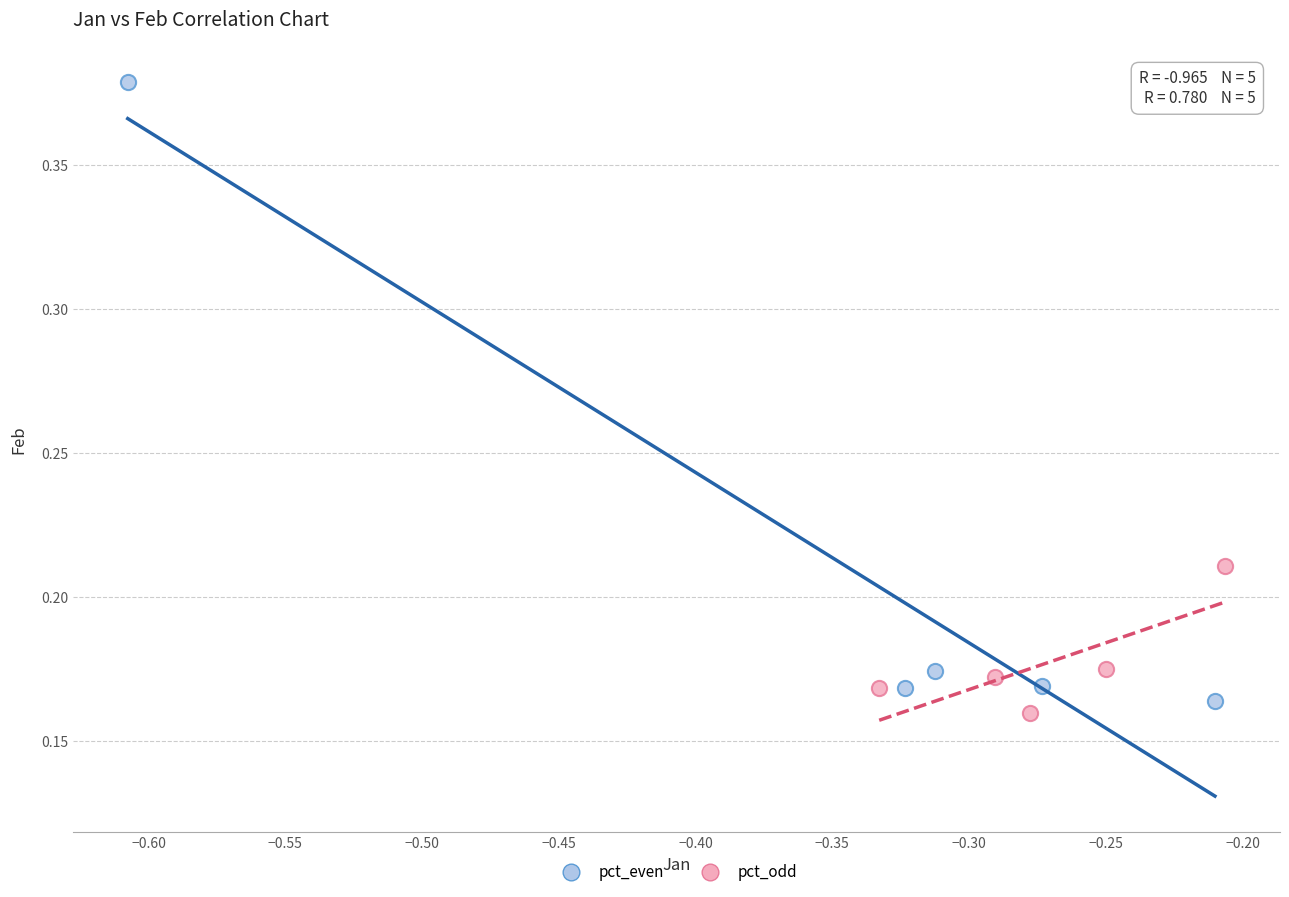

Which series reaches the maximum Y coordinate?

pct_even